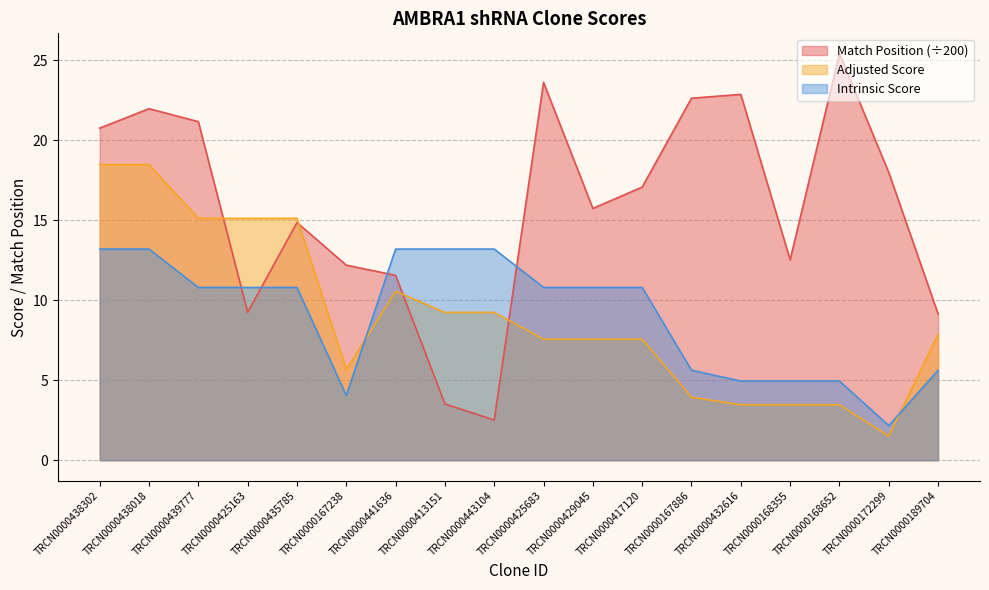

What are all the series names shown in the legend?

Match Position (÷200), Adjusted Score, Intrinsic Score